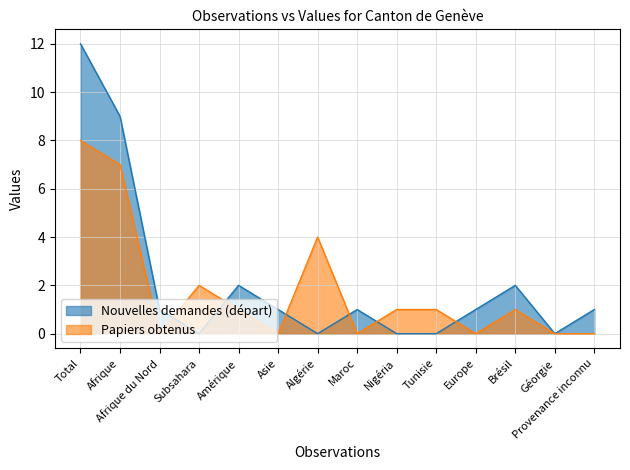

How many positive values does the Nouvelles demandes (départ) series have?

9